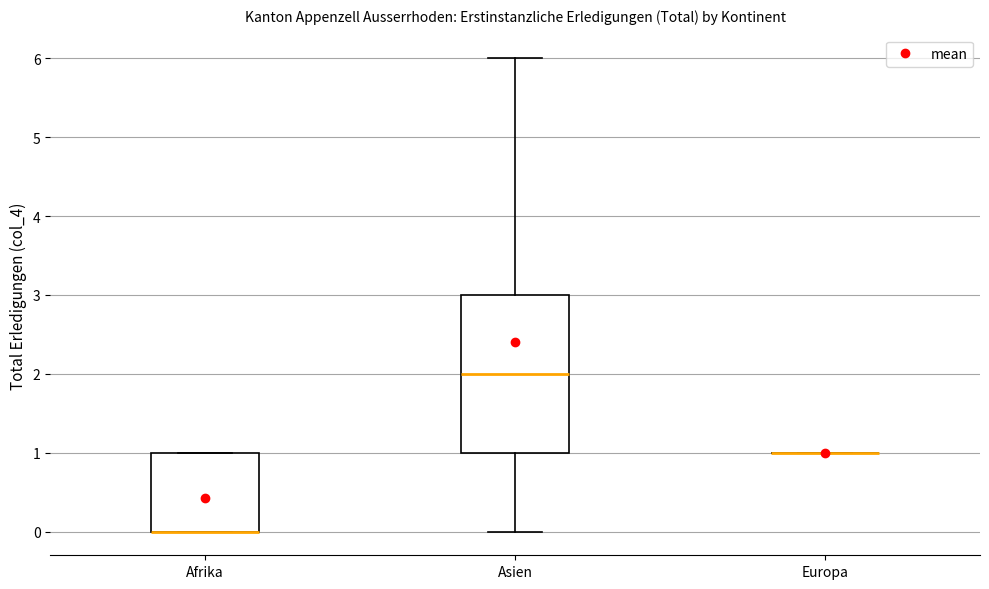

Reading left to right, read every box against the y-axis: the position of its median line, the range the box covers, and the ends of its whiskers. The values are not printed on the chart, so give them approximately, as read against the axis.

Afrika: median 0 (drawn on the box's lower edge), box 0 to 1, whiskers 0 to 1
Asien: median 2, box 1 to 3, whiskers 0 to 6
Europa: box collapsed to a line at 1, whiskers 1 to 1